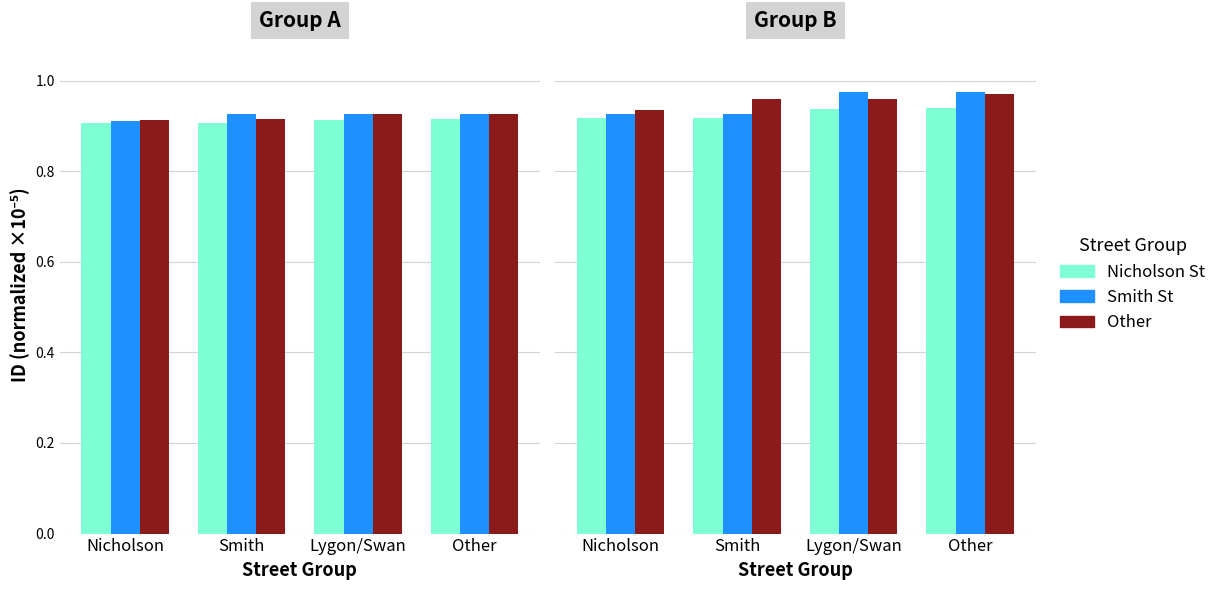

Which has a higher value, Nicholson or Lygon/Swan?

Lygon/Swan